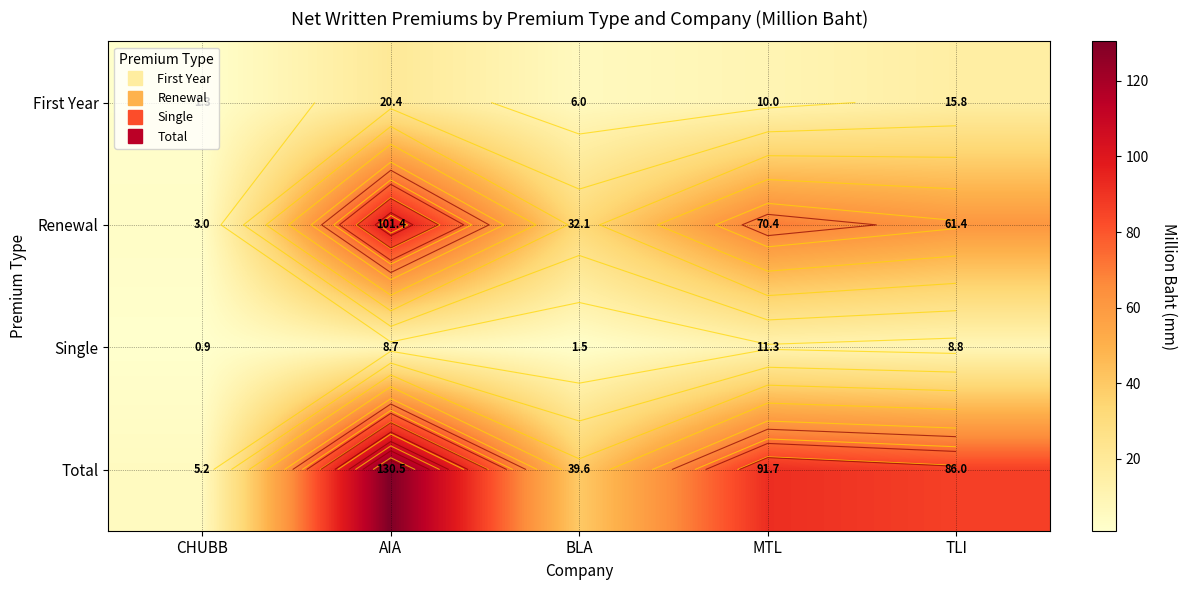

At MTL, list the series in order from smallest to largest.

First Year, Single, Renewal, Total